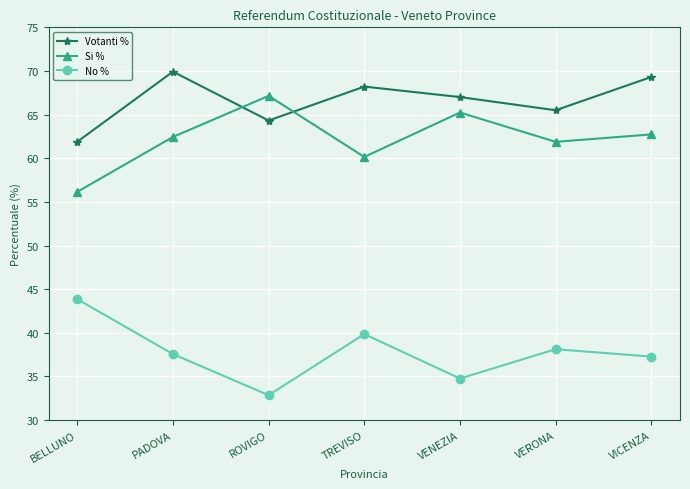

The value of Si % at ROVIGO is 101.3. True or false?

False